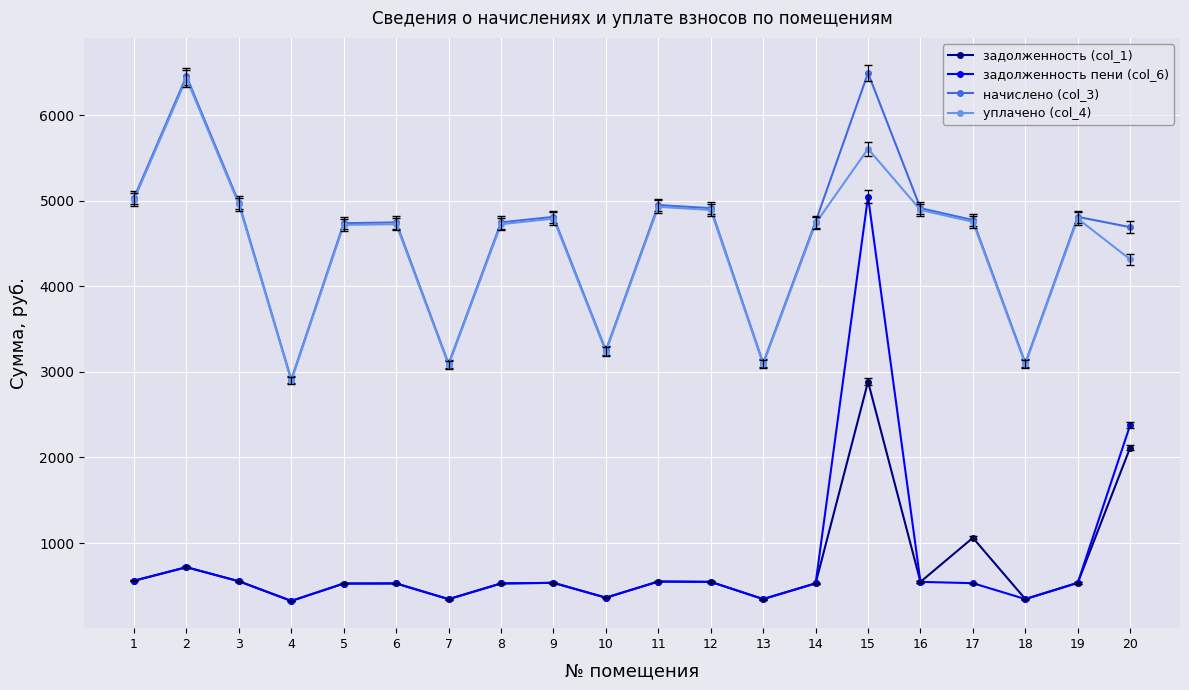

At which label does задолженность (col_1) first exceed 534?

1